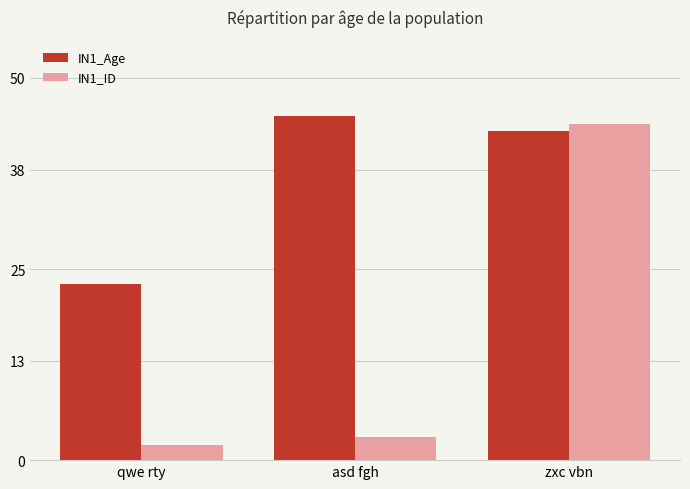

Reading right to left, transcribe all the data shown in this chart.

IN1_Age: zxc vbn=43	asd fgh=45	qwe rty=23
IN1_ID: zxc vbn=44	asd fgh=3	qwe rty=2